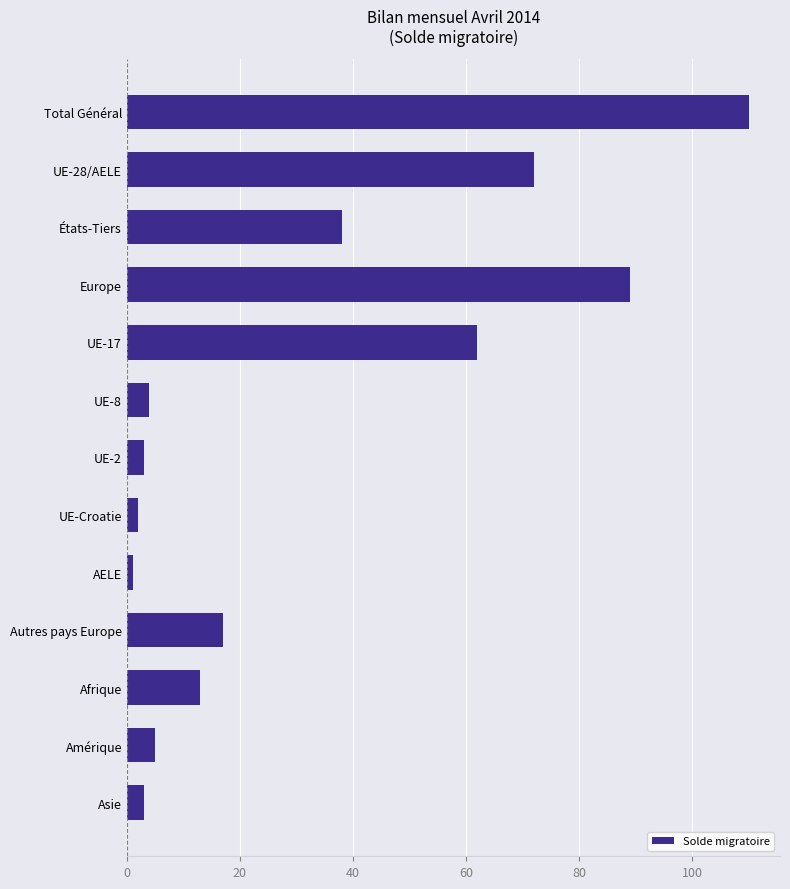

What is the average value?

32